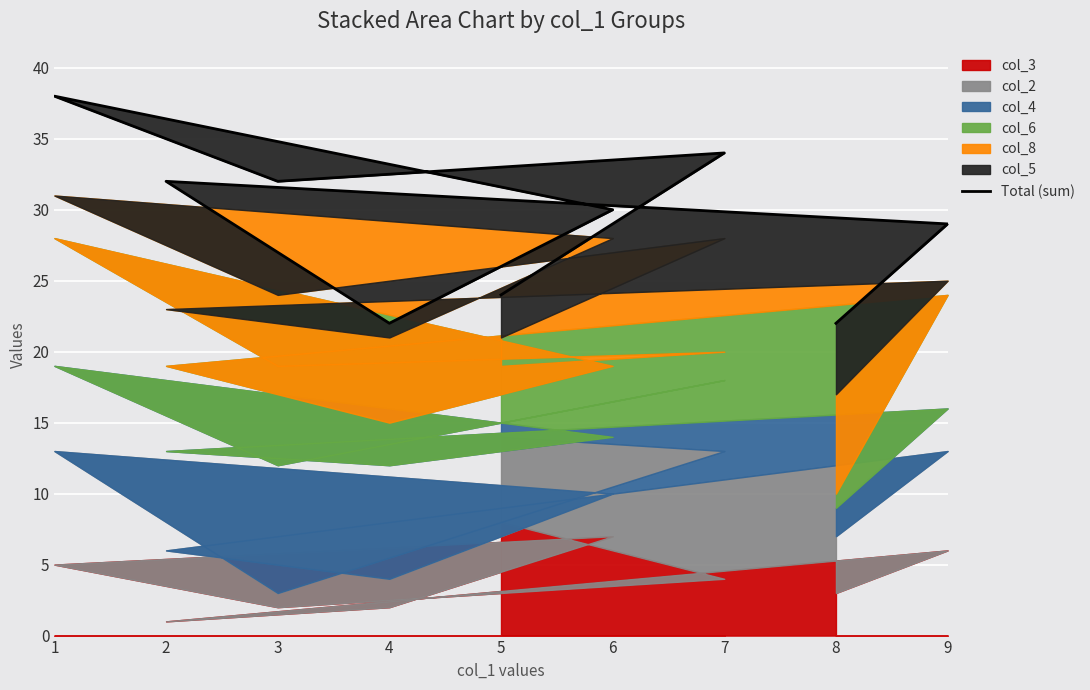

The col_3 series shows 5 at 1. True or false?

True